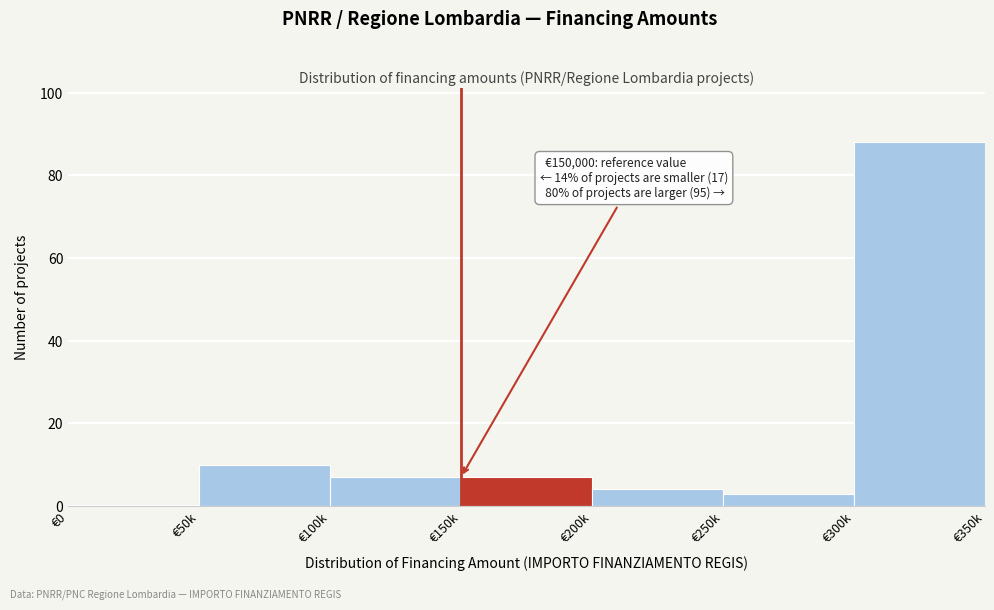

Reading right to left, transcribe all the data shown in this chart.

€300k=88	€250k=3	€200k=4	€150k=7	€100k=7	€50k=10	€0=0